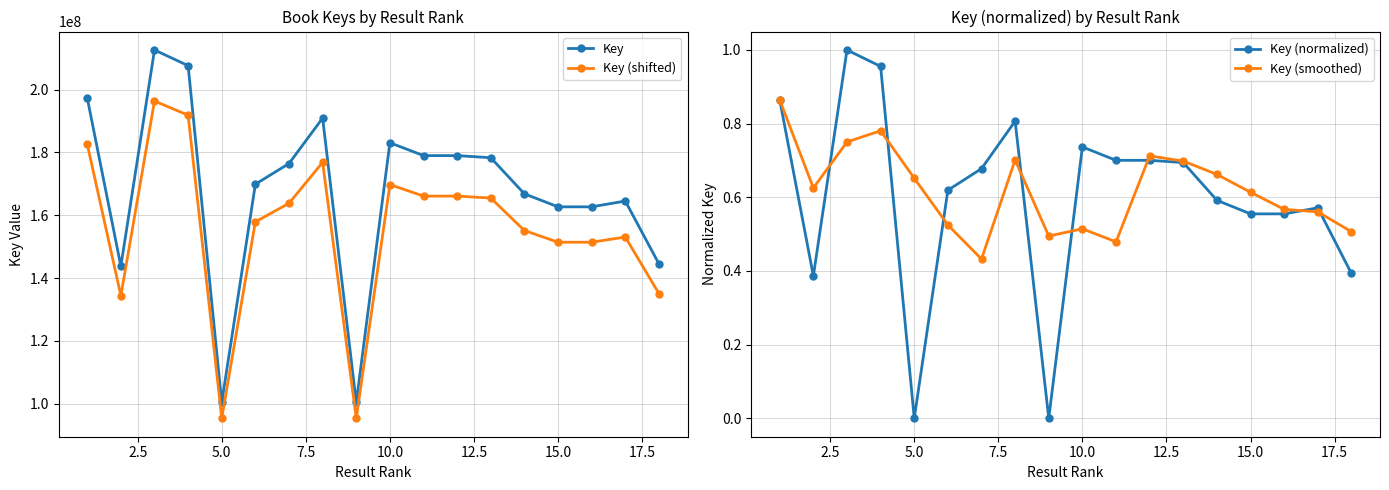

True or false: Key (normalized) has more than 1 interior local peaks.

True